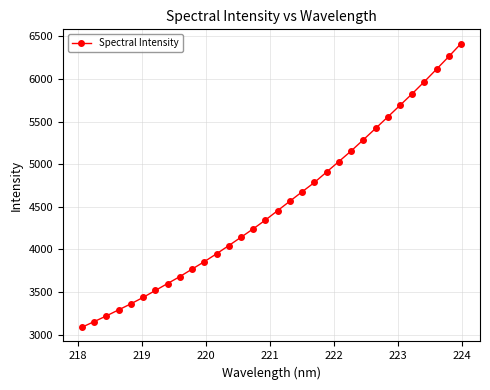

What is the value of the 28th point from the left?

5827.0